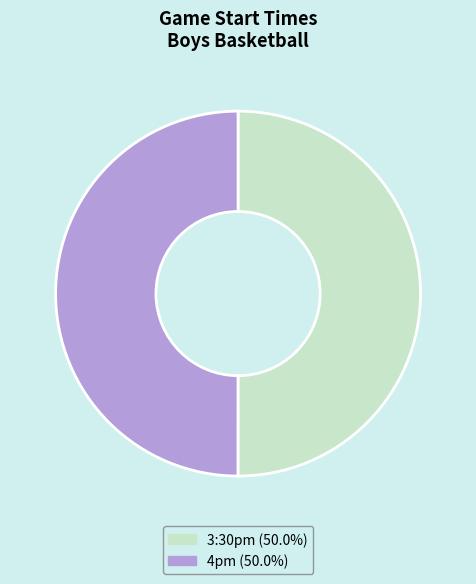

Is the sum of 3:30pm (50.0%) and 4pm (50.0%) greater than half?

Yes